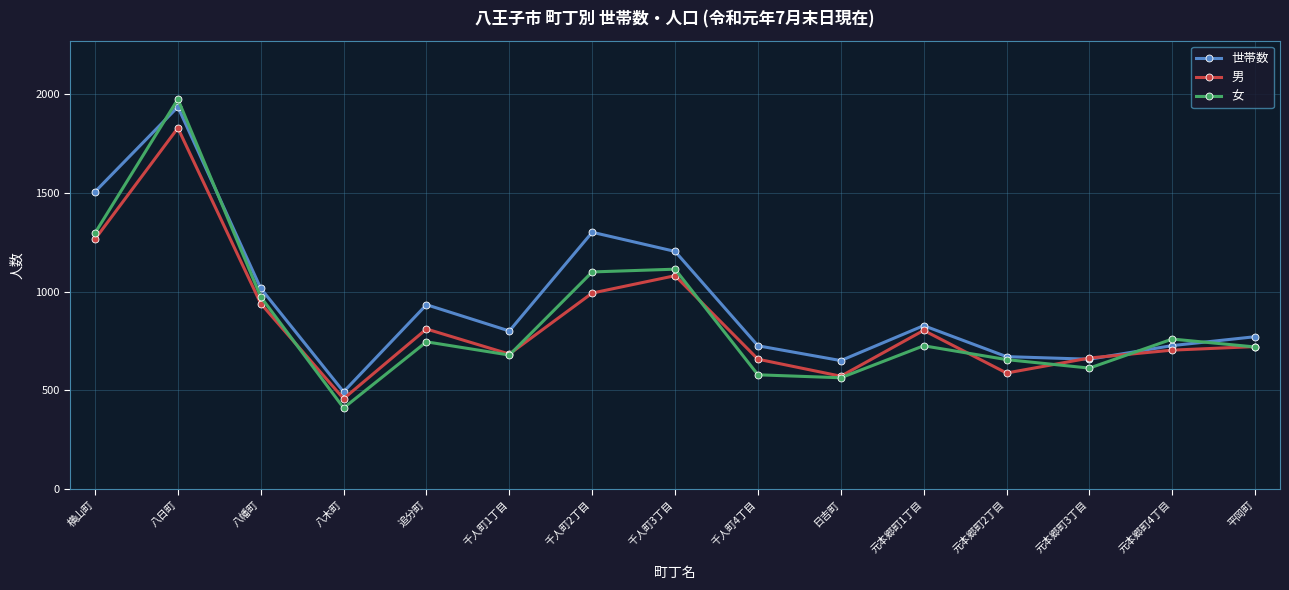

What is the label of the 2nd point from the right?

元本郷町4丁目